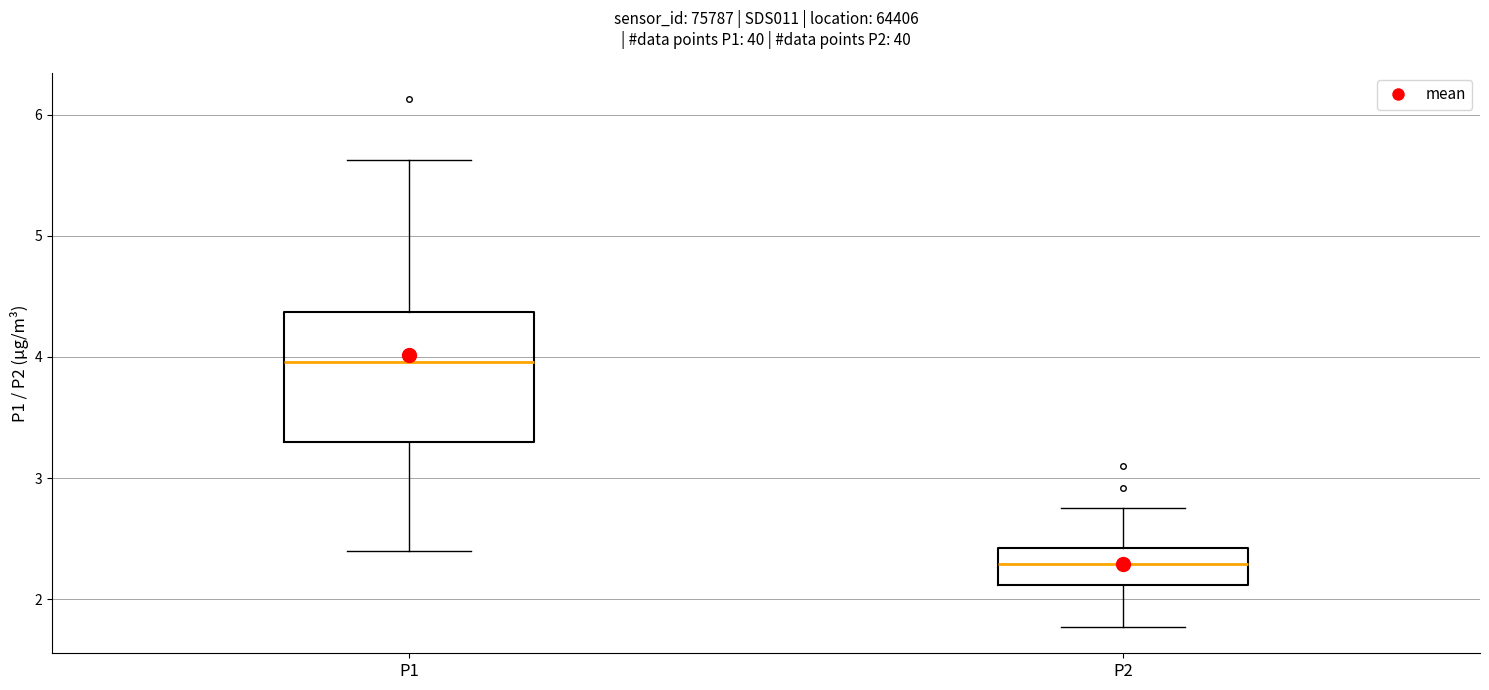

Reading left to right, read every box against the y-axis: the position of its median line, the range the box covers, and the ends of its whiskers. The values are not printed on the chart, so give them approximately, as read against the axis.

P1: median 4.0, box 3.3 to 4.4, whiskers 2.4 to 5.6
P2: median 2.3, box 2.1 to 2.4, whiskers 1.8 to 2.8